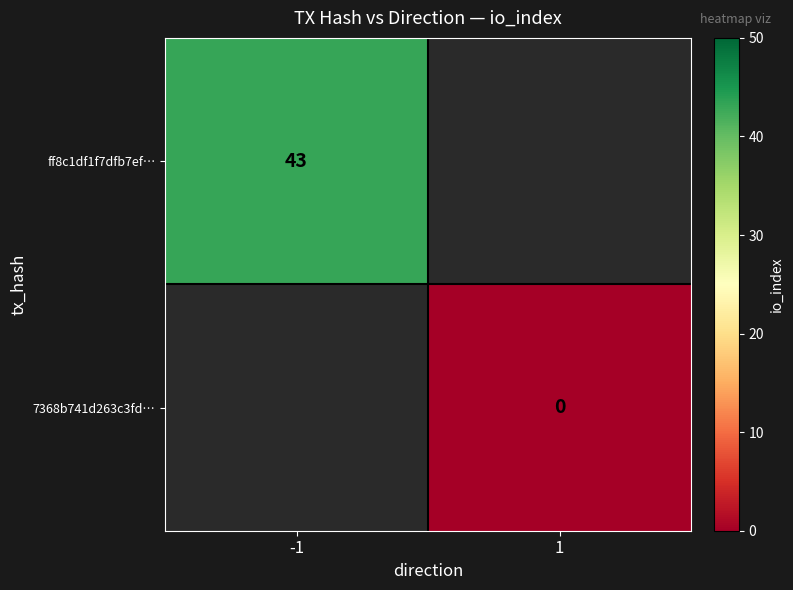

At how many categories does at least one series exceed 2?

1